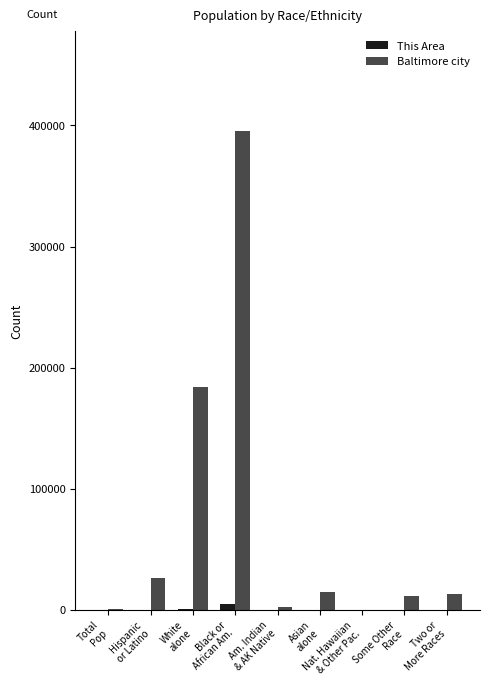

Which series has the largest total across all categories?

Baltimore city